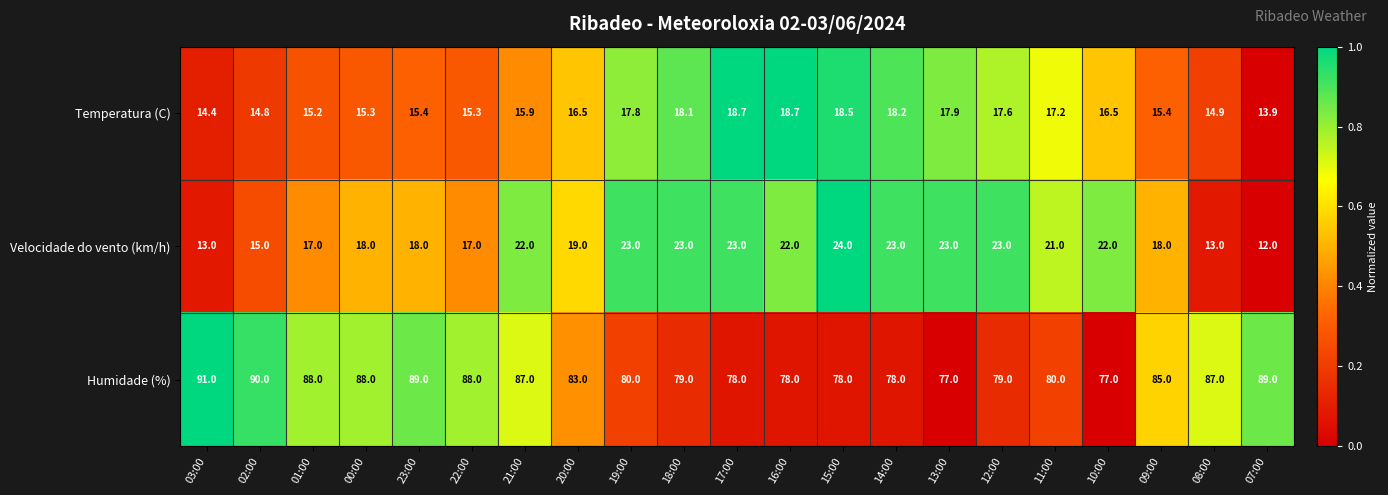

Is it true that Velocidade do vento (km/h) equals 5.3 at 23:00?

False